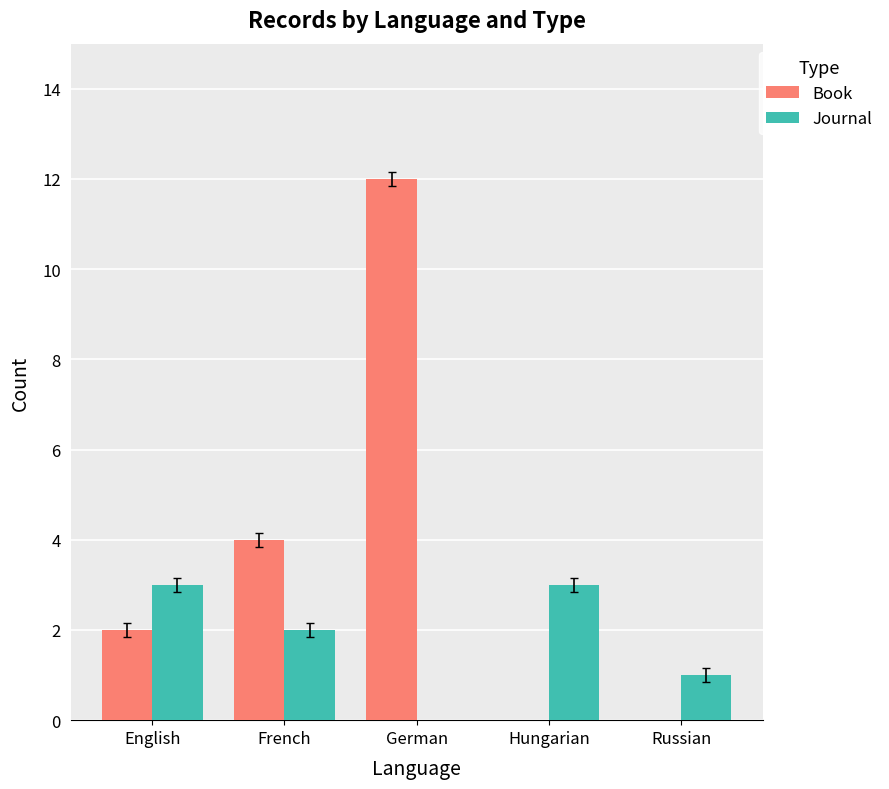

How many positive values does the Journal series have?

4